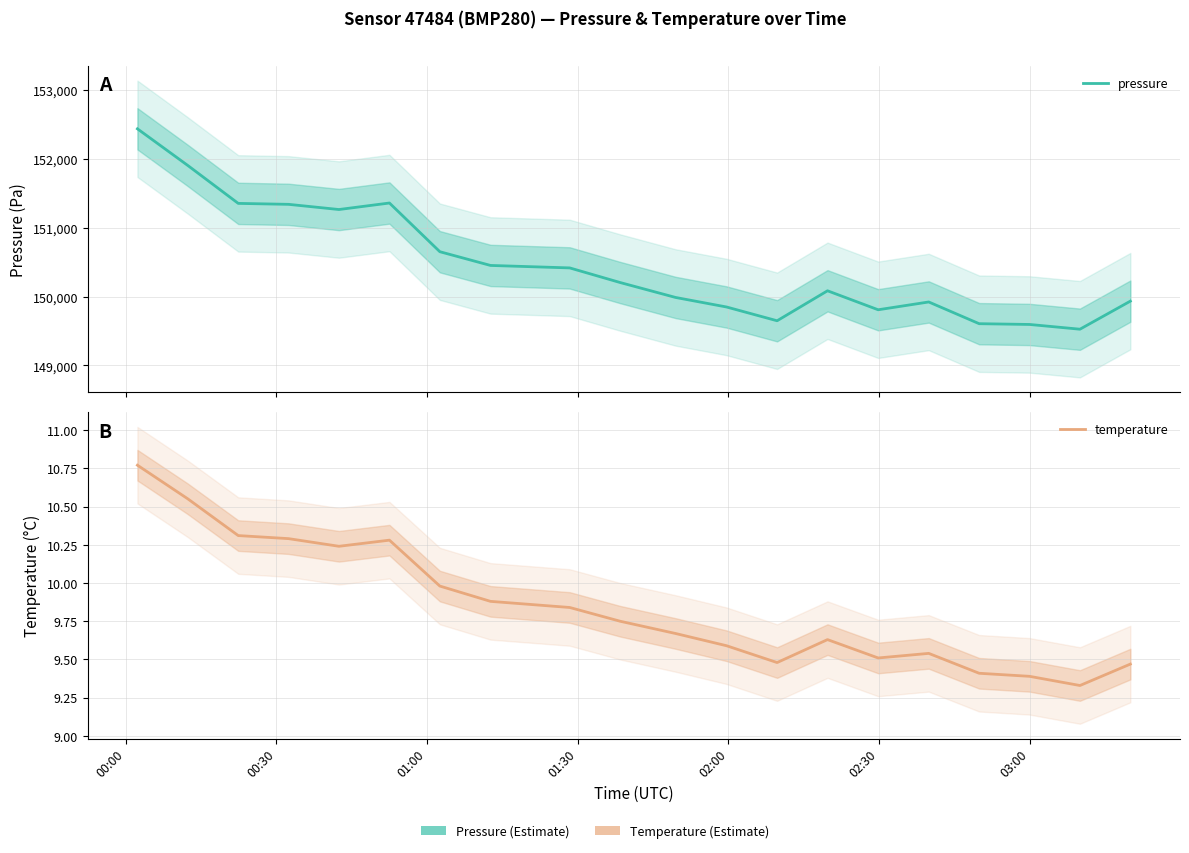

How many data points does each series have?

20